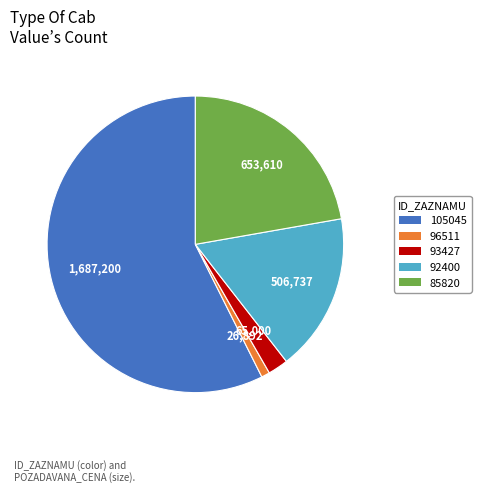

Count the number of slices in the pie.

5